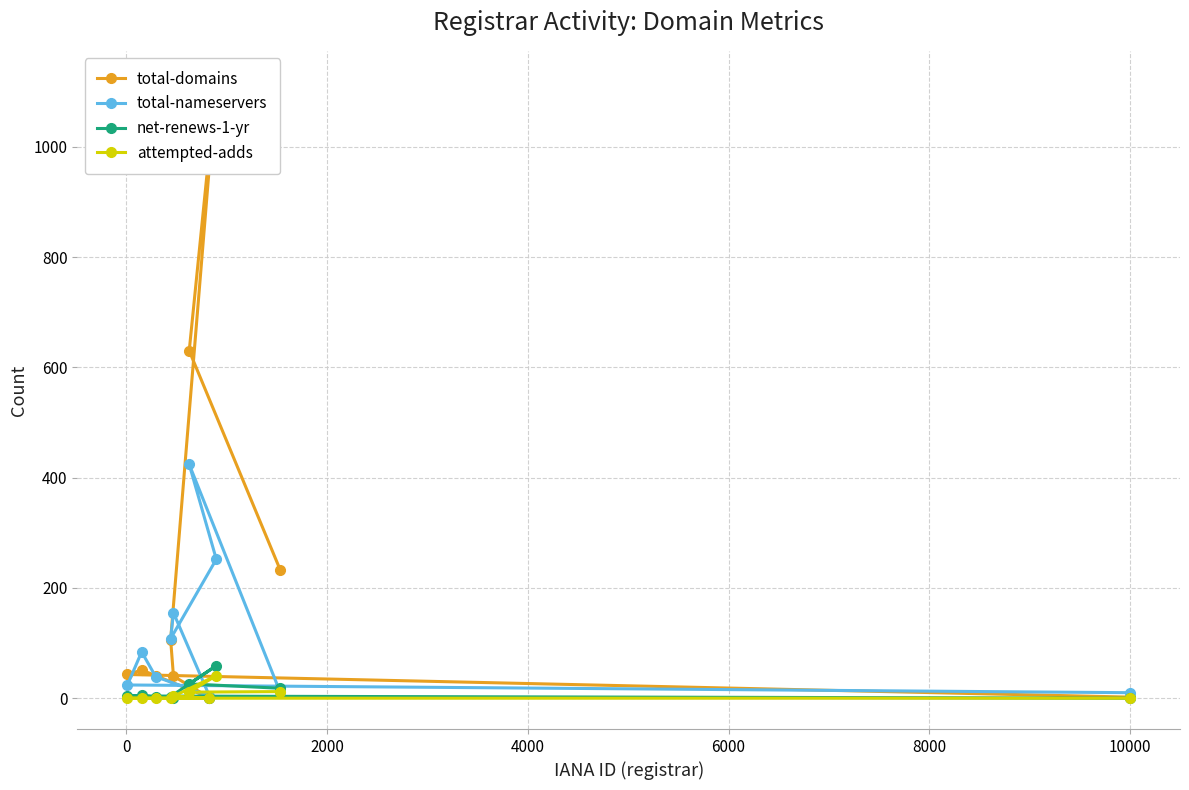

What is the average value of the net-renews-1-yr series?

12